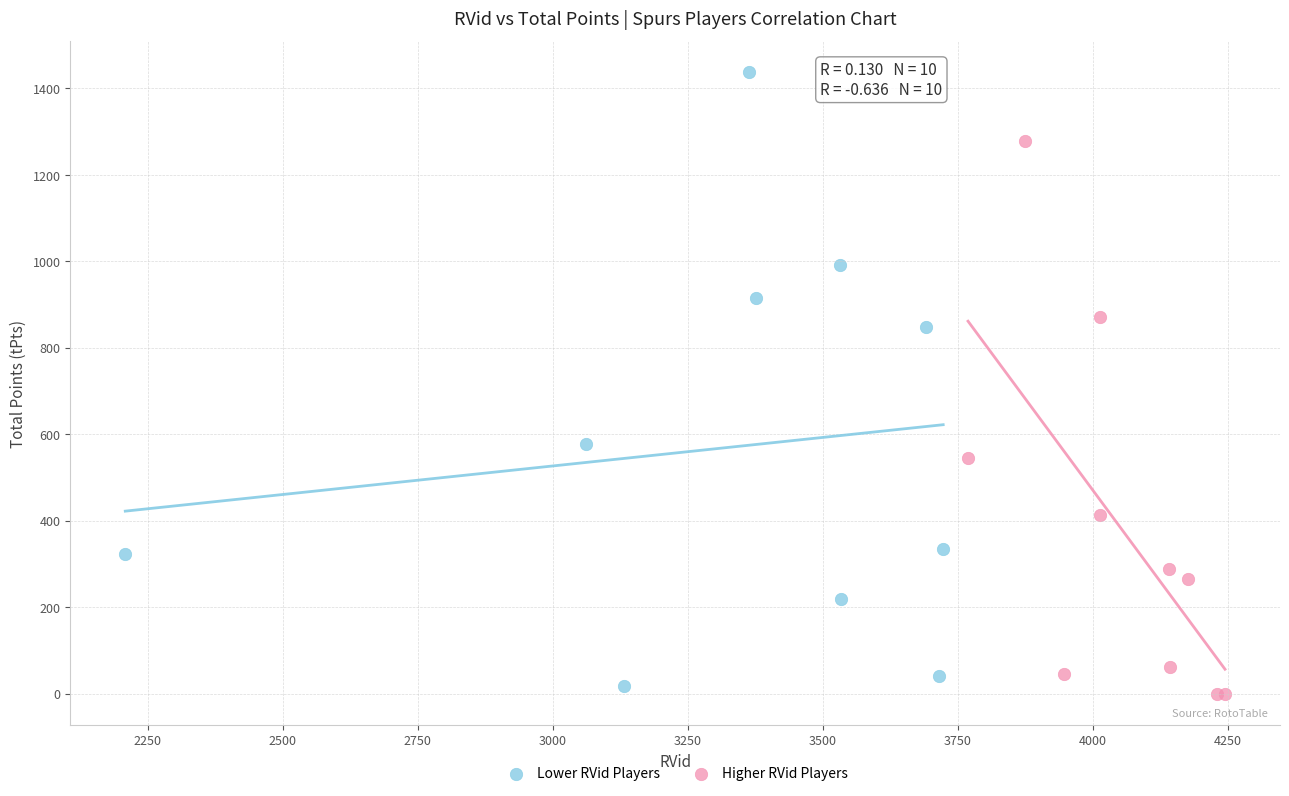

What are all the series names shown in the legend?

Lower RVid Players, Higher RVid Players